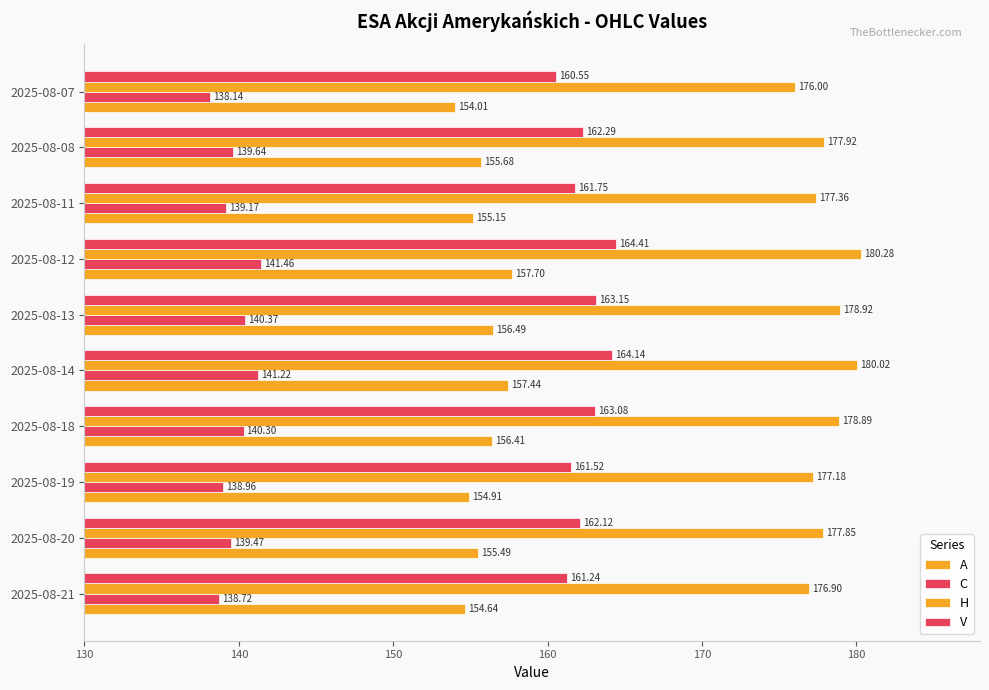

Reading right to left, extract all data points from this chart.

A: 154.0	155.7	155.2	157.7	156.5	157.4	156.4	154.9	155.5	154.6
C: 138.1	139.6	139.2	141.5	140.4	141.2	140.3	139.0	139.5	138.7
H: 176.0	177.9	177.4	180.3	178.9	180.0	178.9	177.2	177.8	176.9
V: 160.6	162.3	161.8	164.4	163.2	164.1	163.1	161.5	162.1	161.2